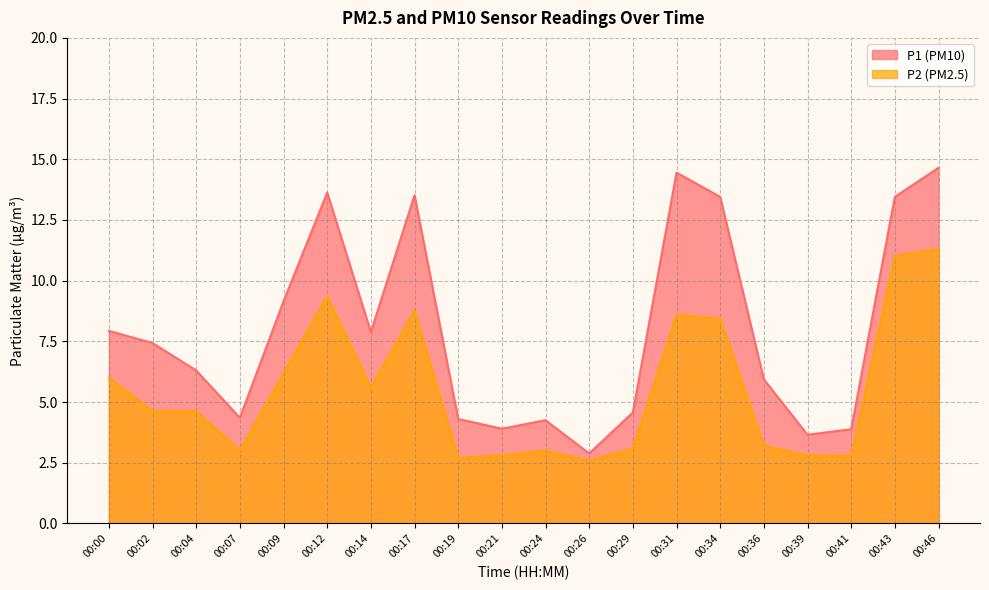

The P2 series shows 4.6 at 00:26. True or false?

False